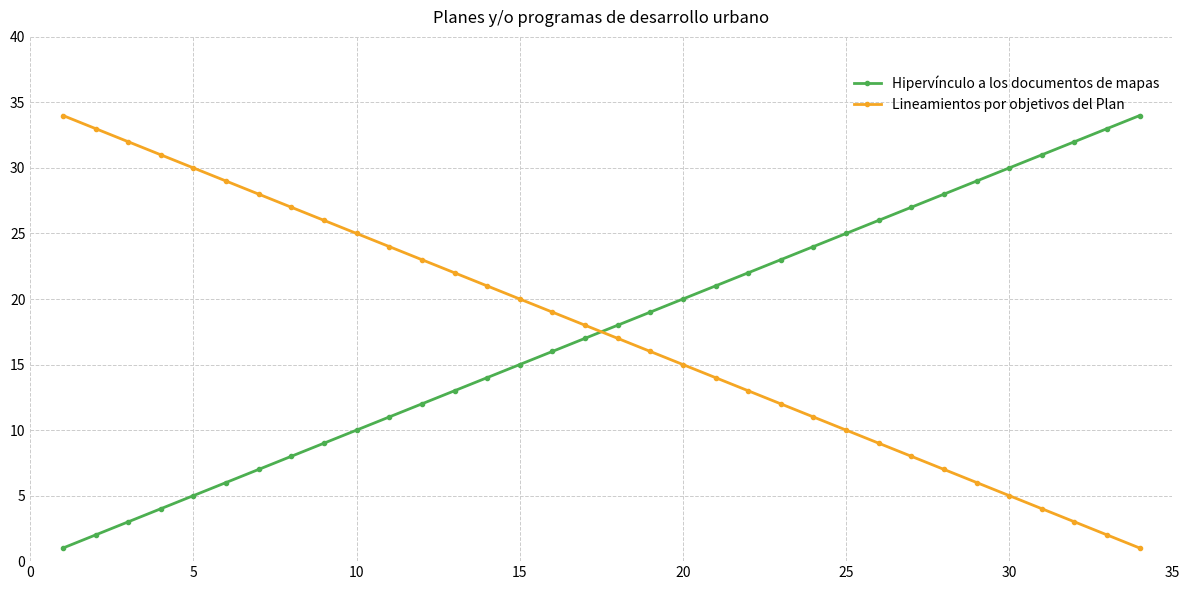

True or false: Hipervínculo a los documentos de mapas has more than 0 points higher than both neighbors.

False